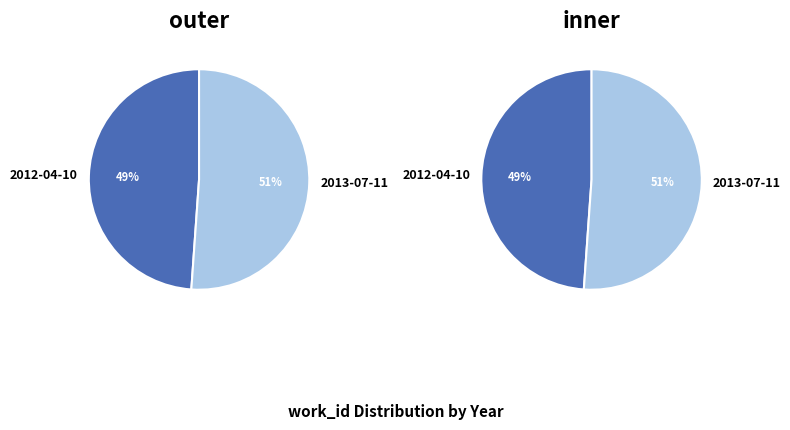

To the nearest percent, what is the difference between the largest and smallest slice percentages?

2%